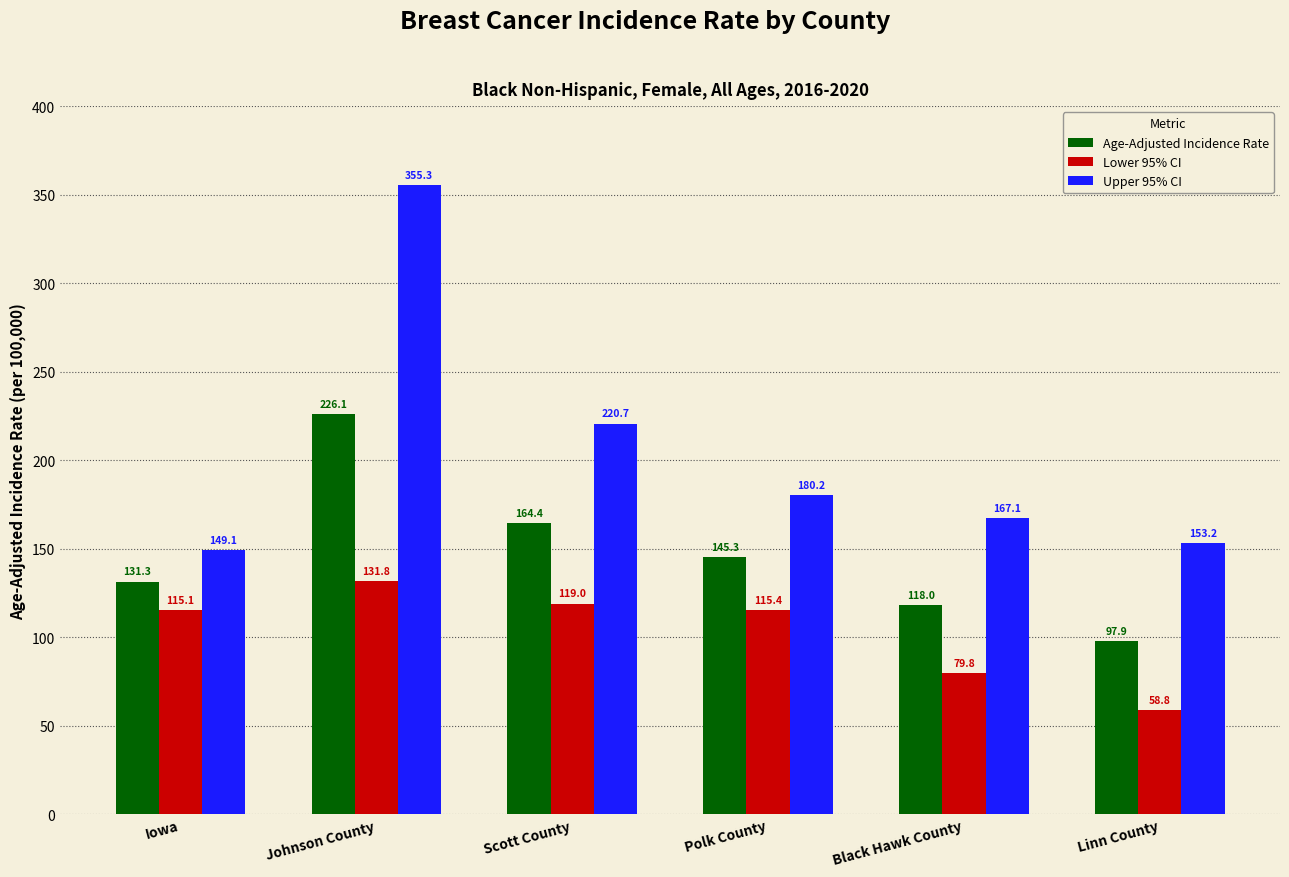

What is the difference between the second highest and second lowest values in the Age-Adjusted Incidence Rate series?

46.4